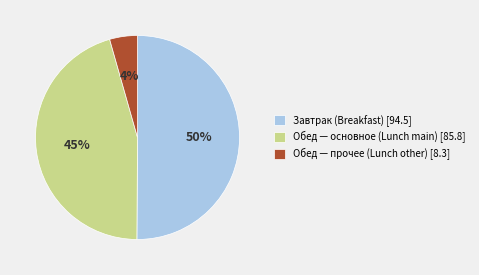

Count the number of slices in the pie.

3